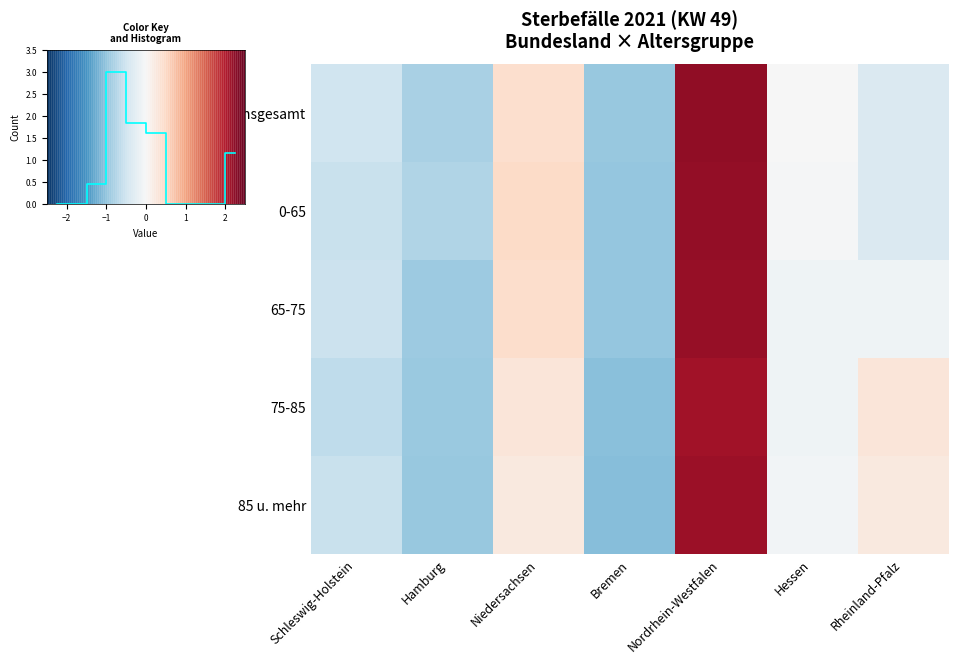

How many positive values does the 75-85 series have?

3